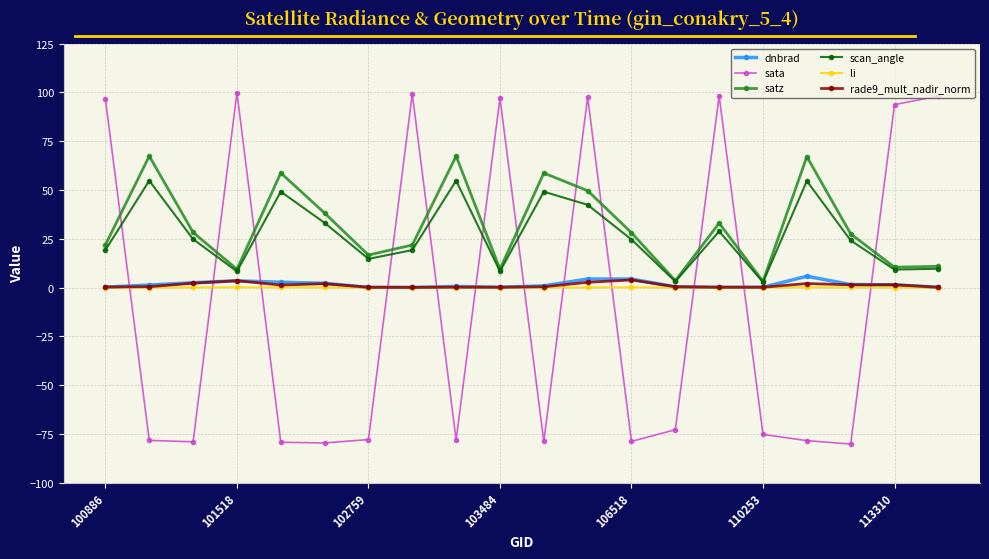

True or false: sata has more than 1 interior local peaks.

True